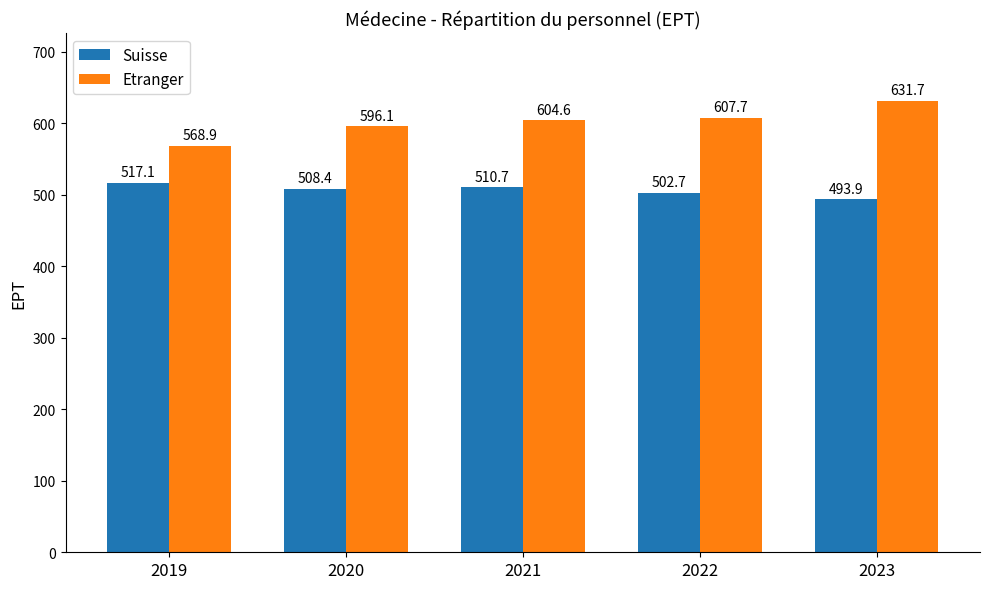

What is the difference between the second highest and minimum values in the Etranger series?

38.9